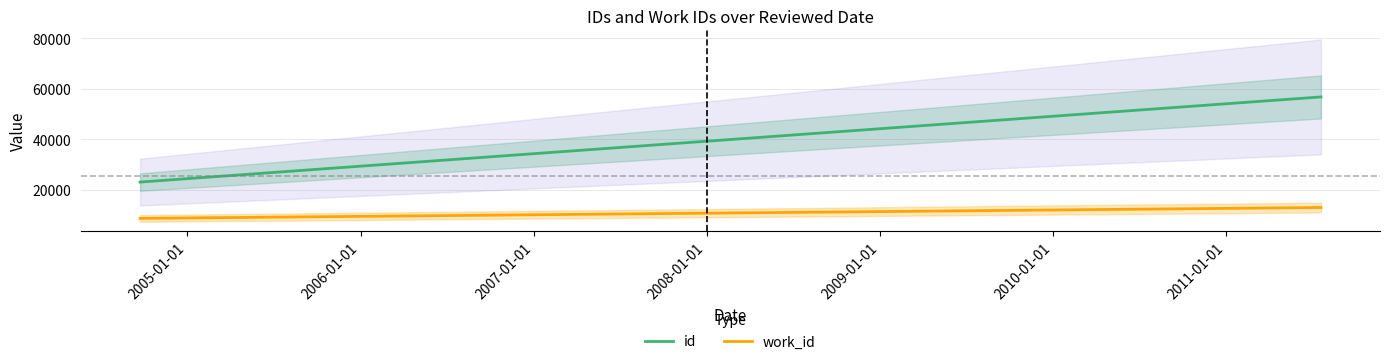

The work_id series shows 3625 at 2005-01-01. True or false?

False